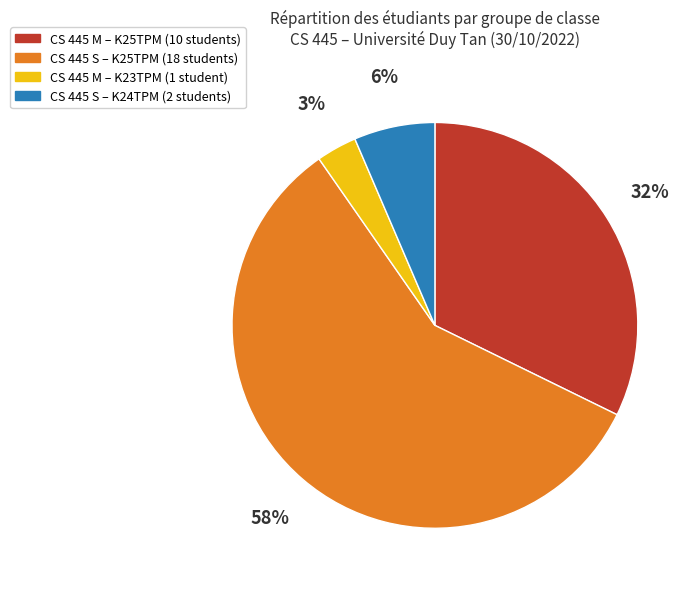

Is there a majority slice in this chart?

Yes